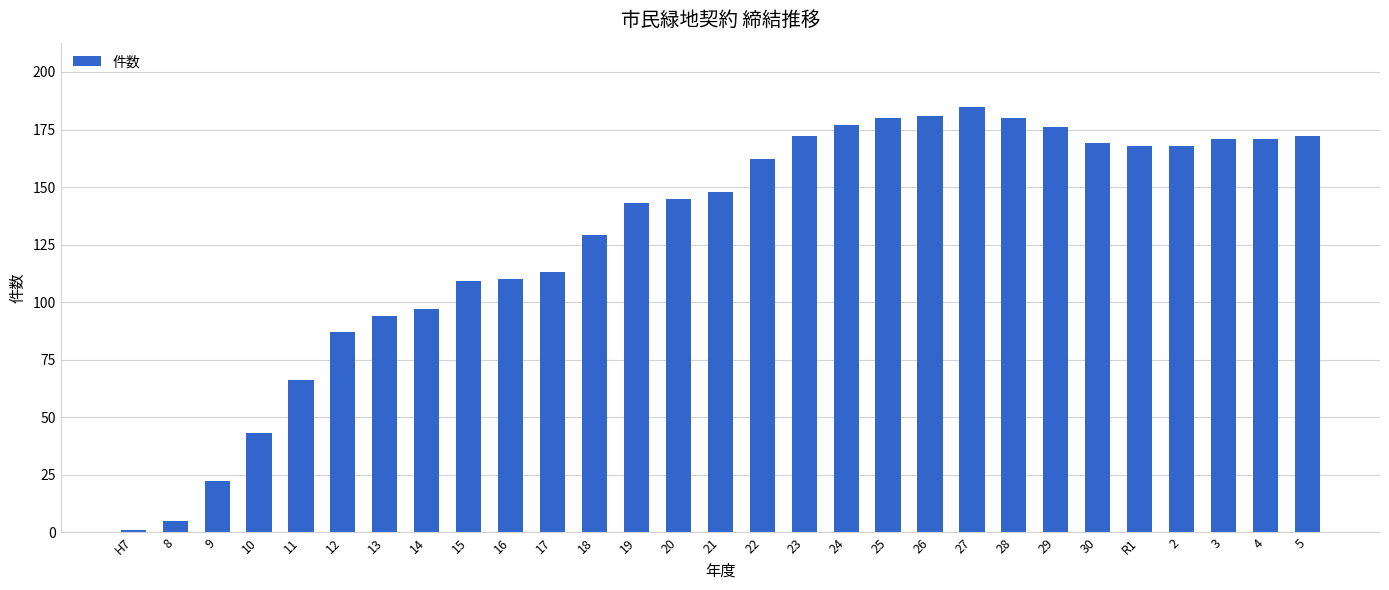

What is the sum of all values?

3744